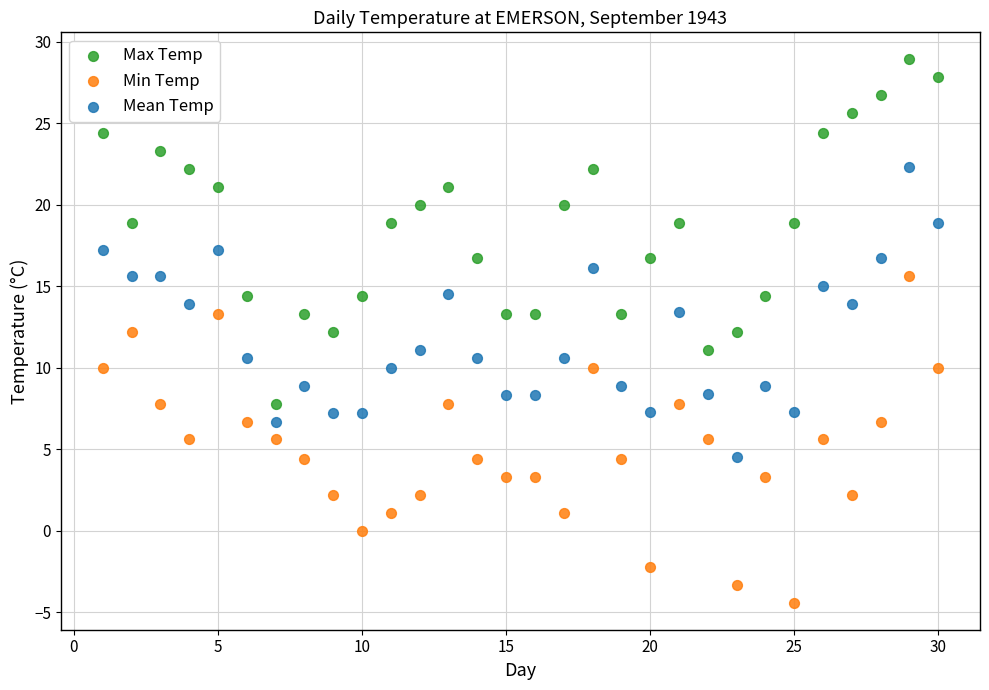

Across all data points, what is the range of X values (max minus min)?

29.0